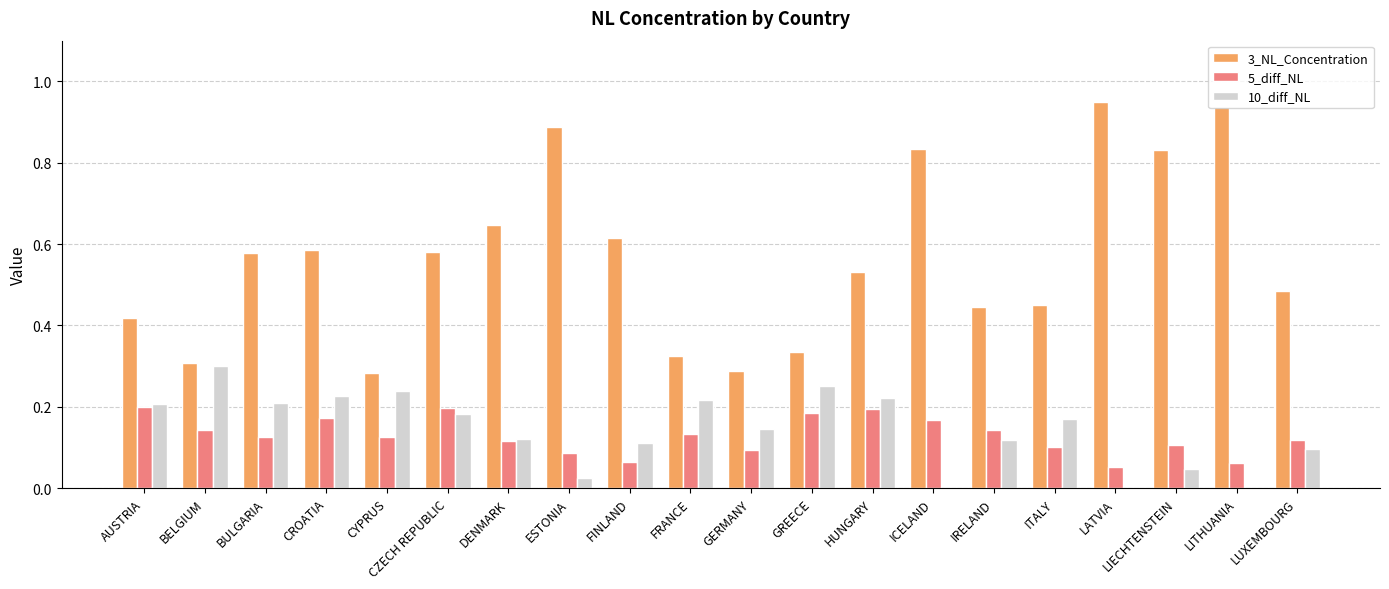

How many categories are shown in the chart?

20